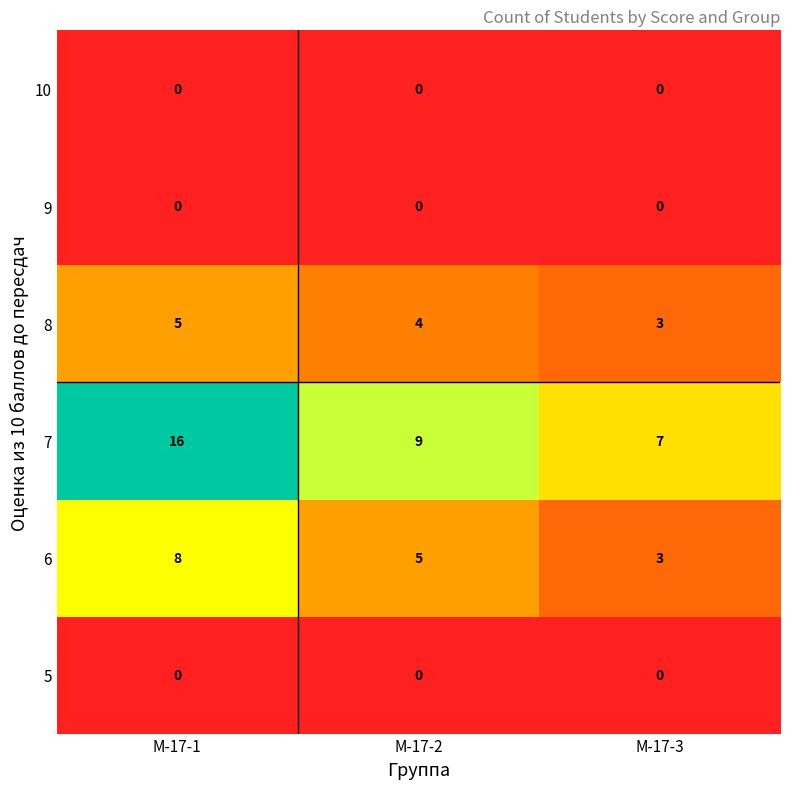

How many distinct data groups are displayed?

6